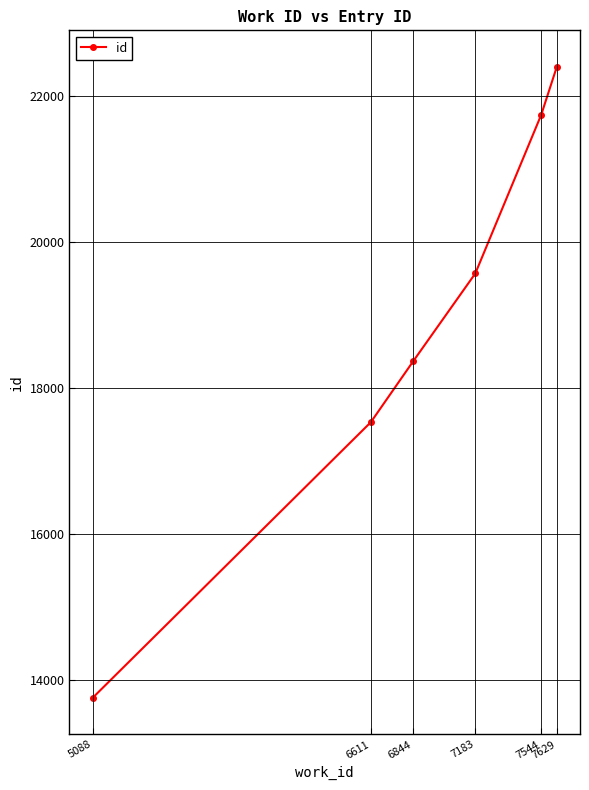

Read the value at 6611.

17535